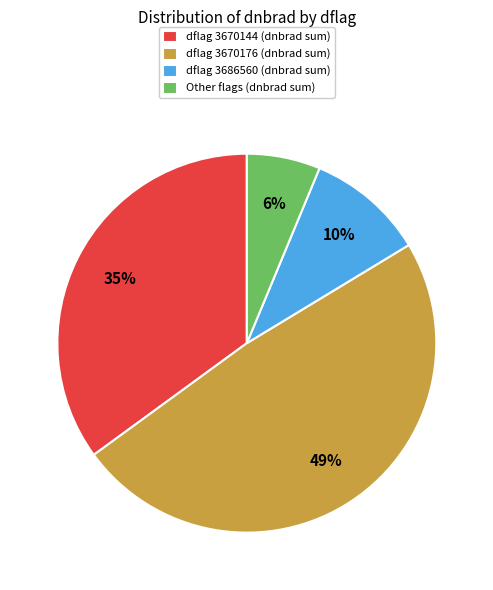

The dflag 3670176 (dnbrad sum) slice represents 49% of the pie. True or false?

True